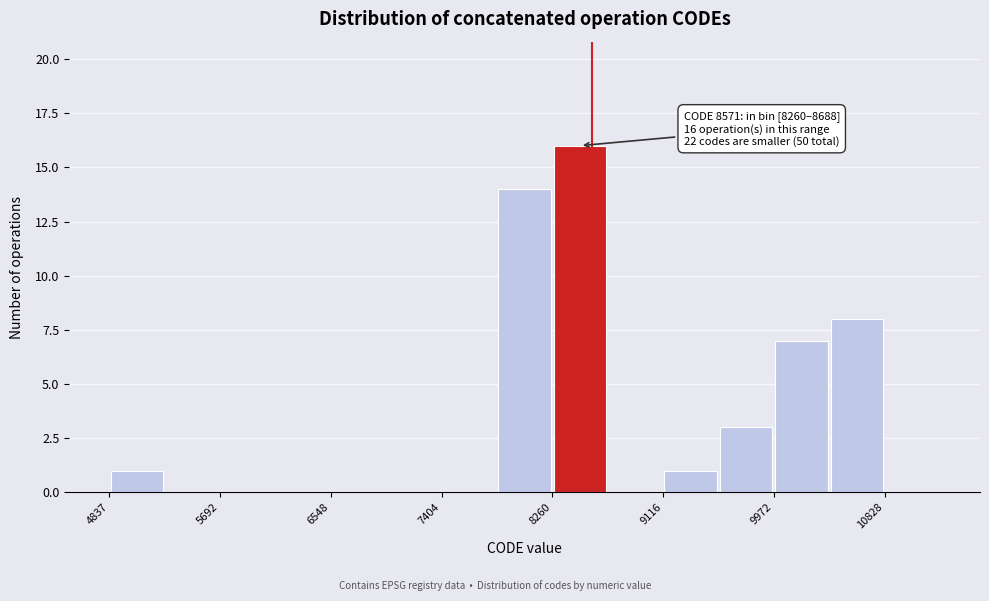

Which range on the x-axis has the tallest bar?

8300 to 8700